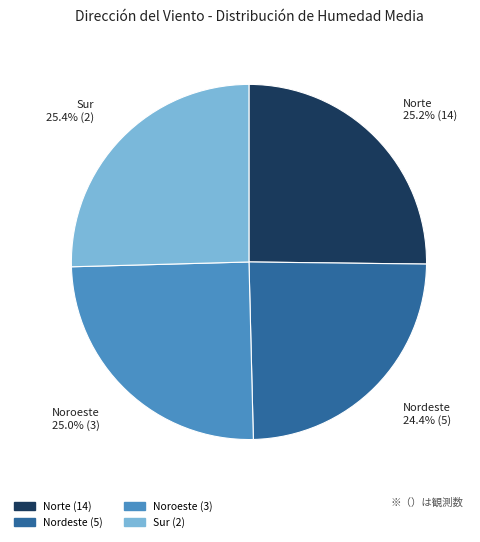

Does any single category account for the majority?

No